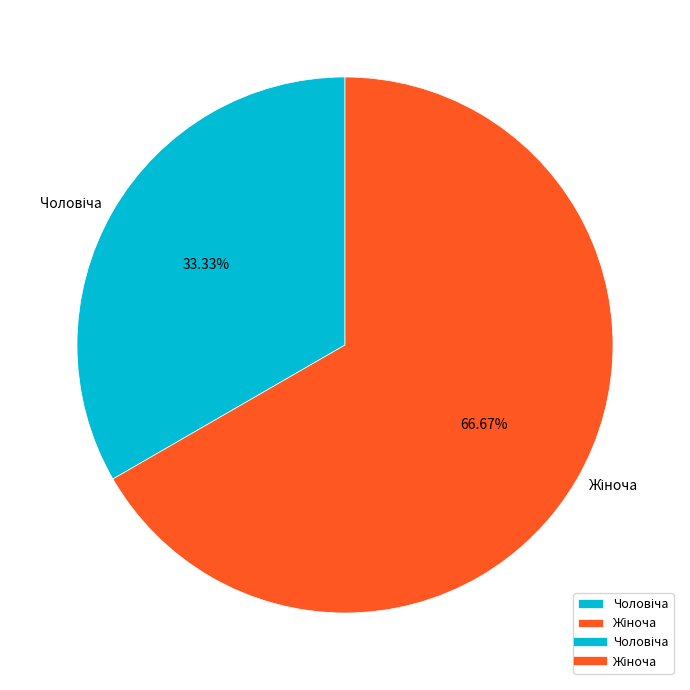

Is there any slice that represents more than half of the pie?

Yes